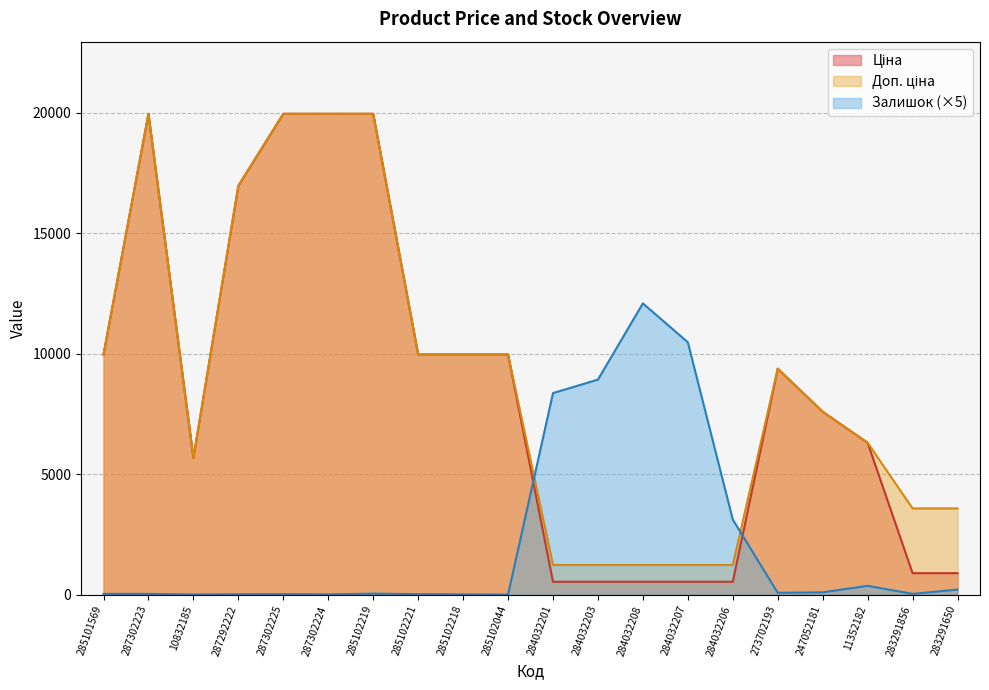

Between 285101569 and 287292222, which series saw the biggest shift?

Ціна